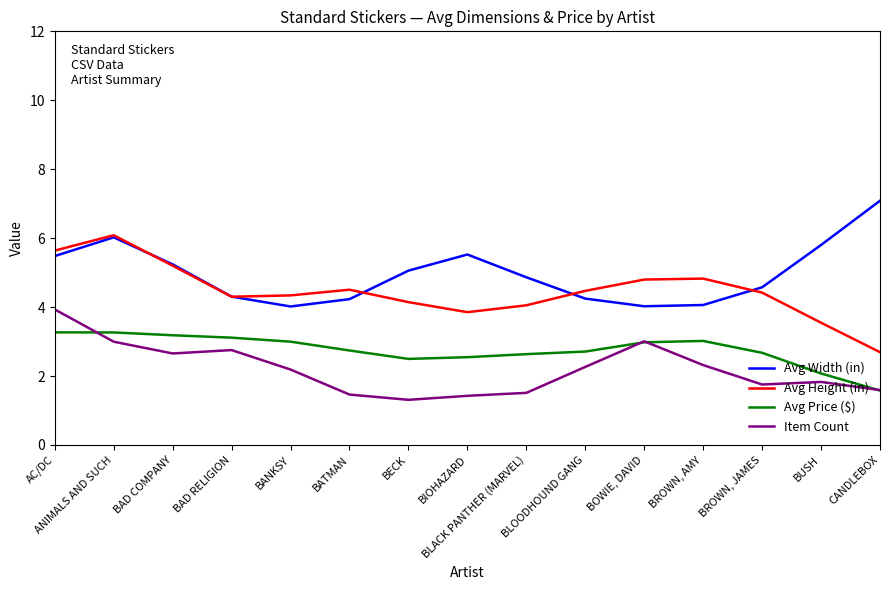

Is this an area chart (filled region under the line)?

No